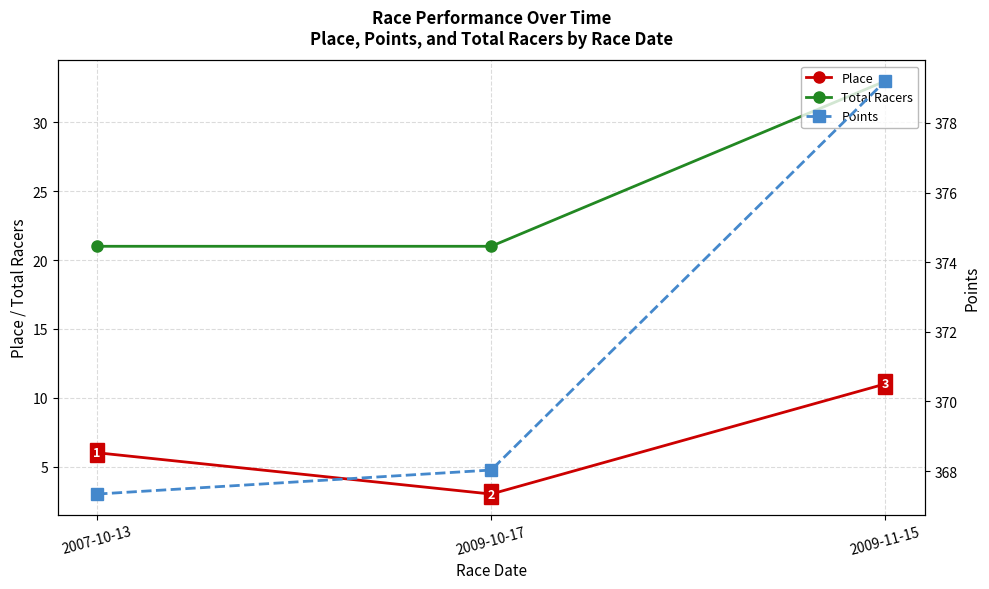

Is it true that Total Racers equals 12.4 at 2009-11-15?

False